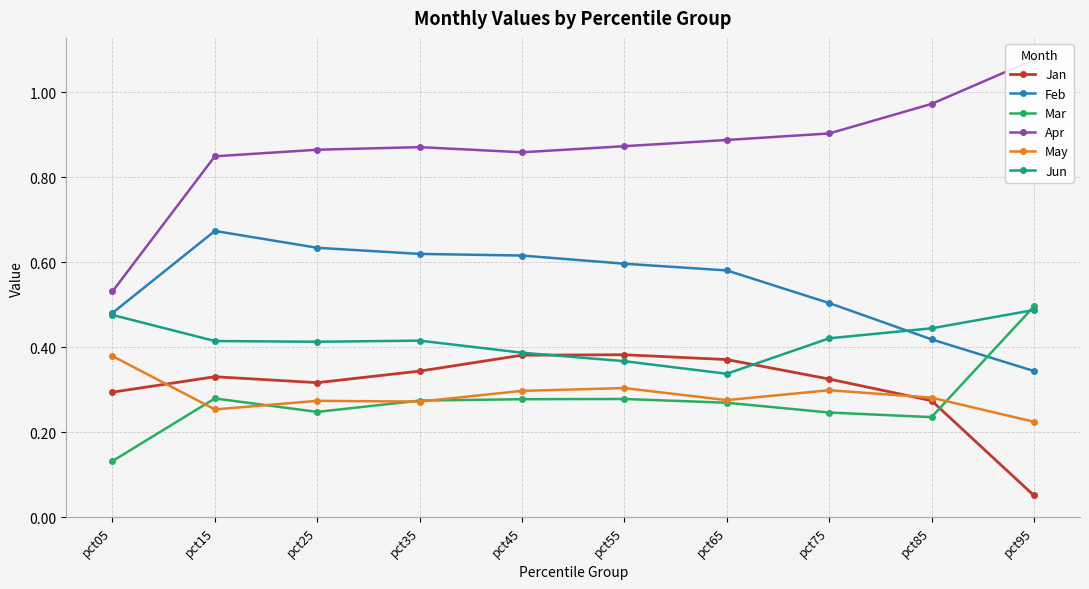

What is the total value across all series at pct45?

2.8